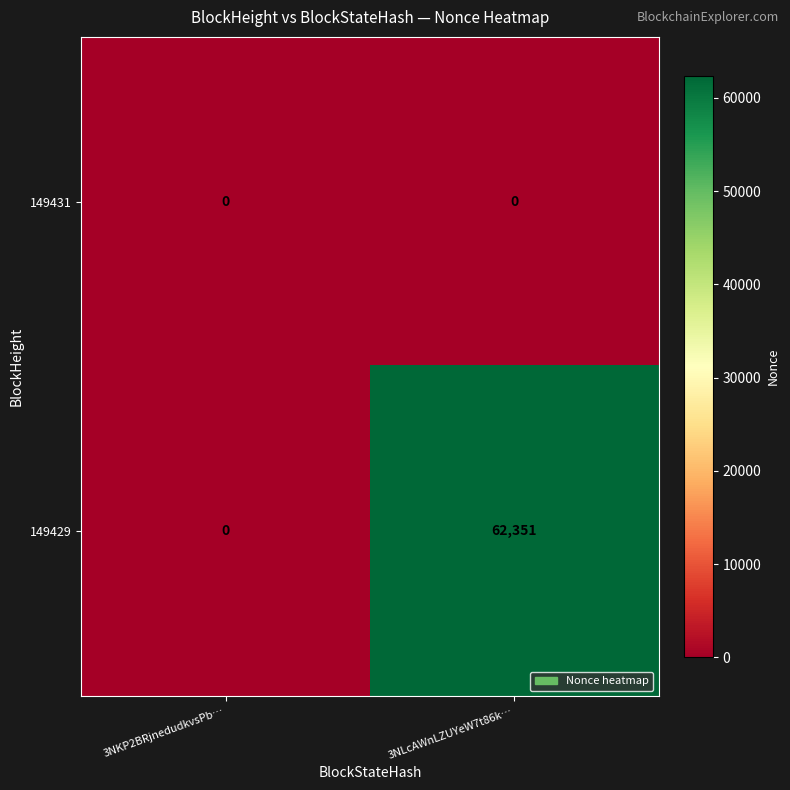

List the series in order of their overall mean, highest first.

149429, 149431